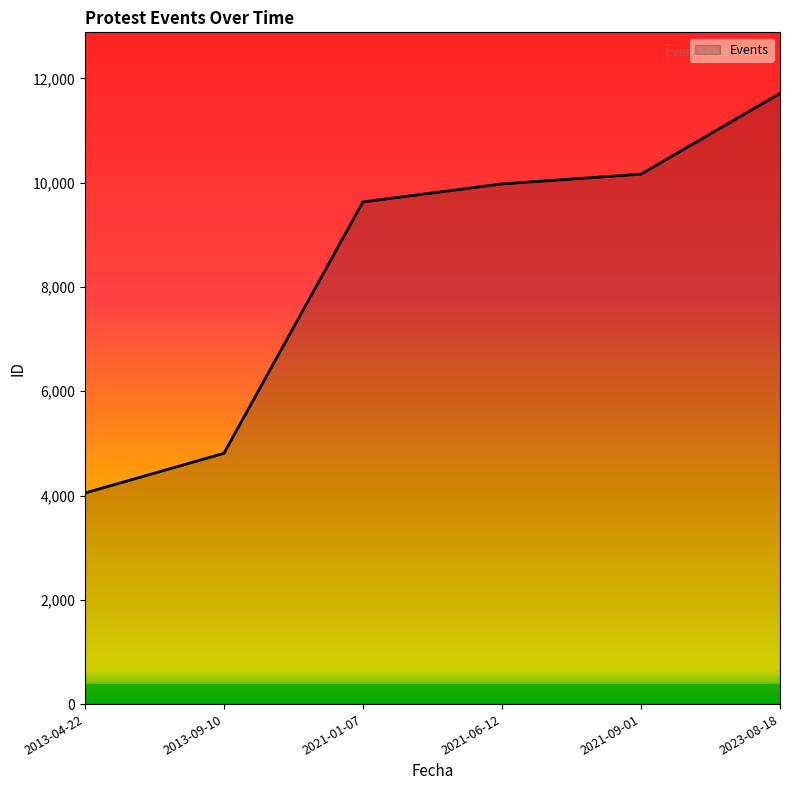

List the labels in order of value, largest first.

2023-08-18, 2021-09-01, 2021-06-12, 2021-01-07, 2013-09-10, 2013-04-22